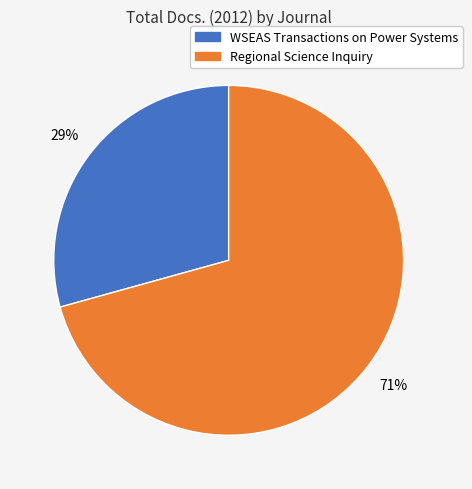

Is there any slice that represents more than half of the pie?

Yes